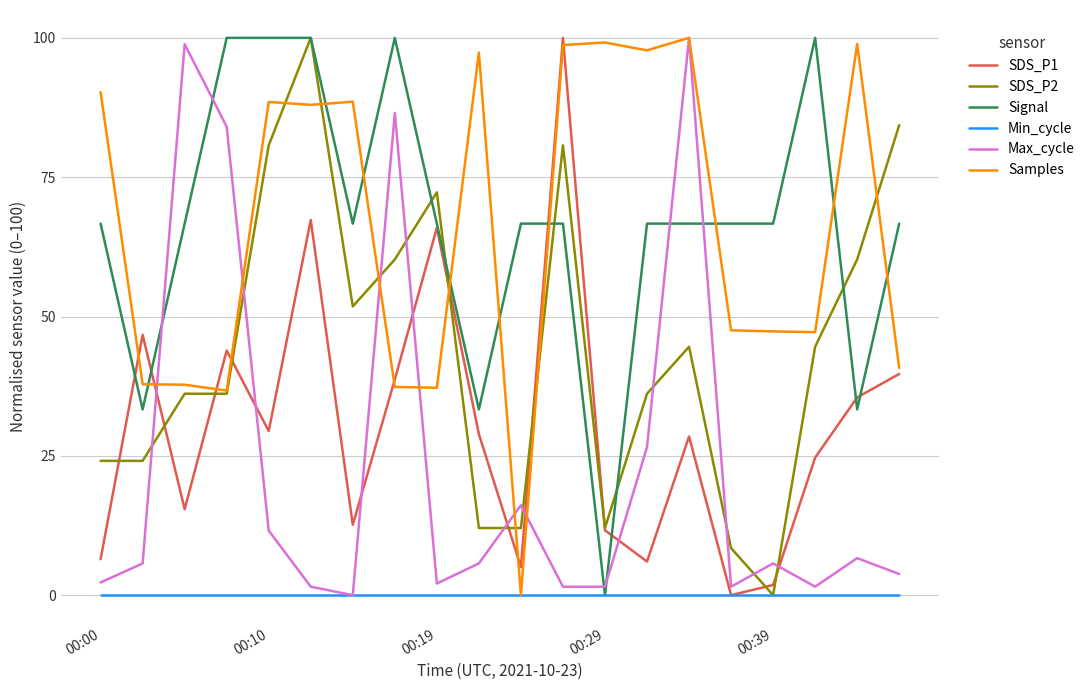

Which series ends up on top after the final intersection of SDS_P2 and Max_cycle?

SDS_P2